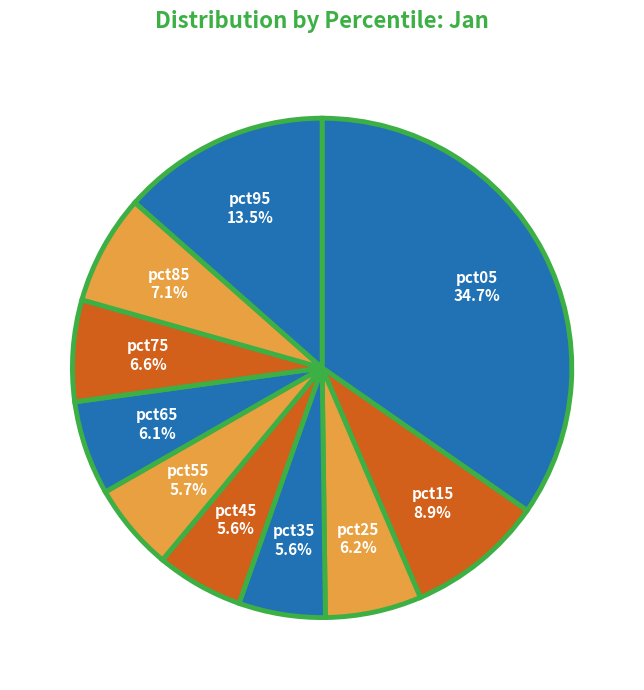

Do pct55 and pct65 together represent more than half of the pie?

No